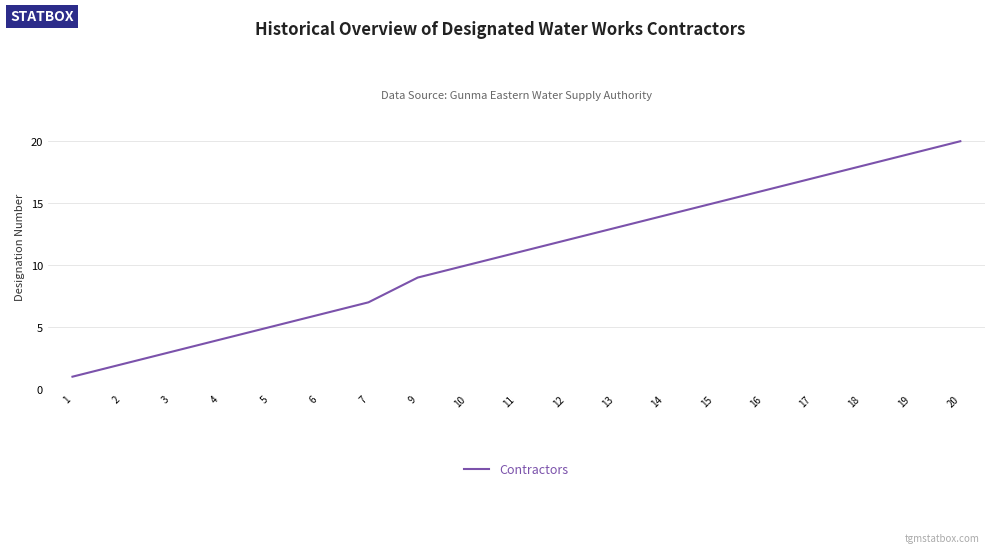

Rank the categories by value from lowest to highest.

1, 2, 3, 4, 5, 6, 7, 9, 10, 11, 12, 13, 14, 15, 16, 17, 18, 19, 20